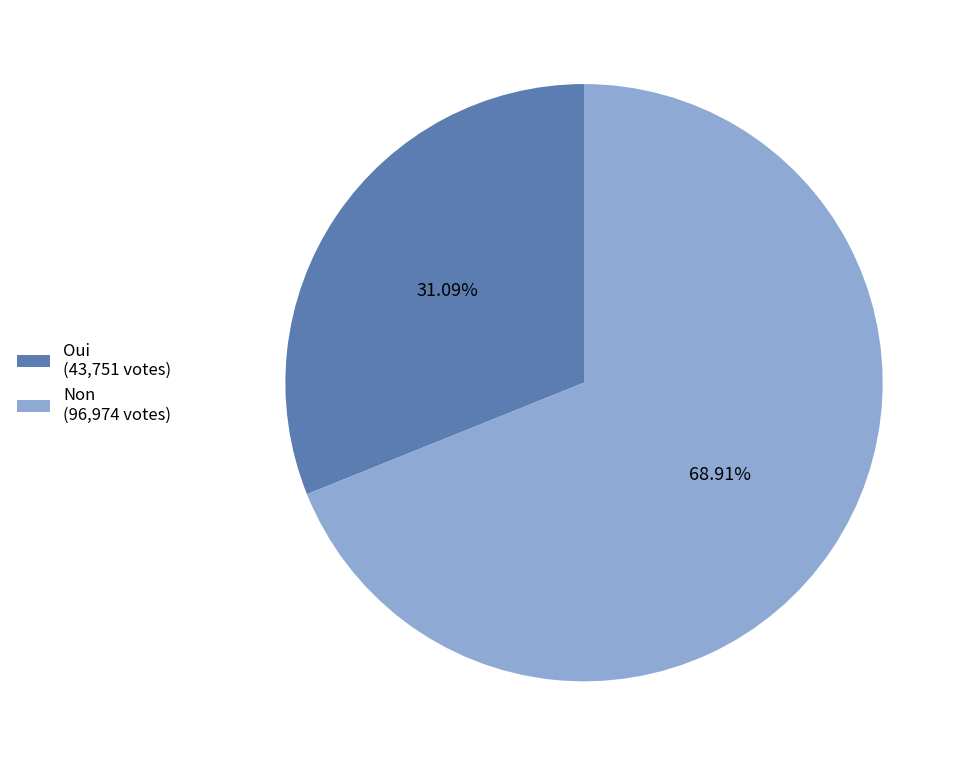

What percentage do Oui and Non together represent?

100.0%